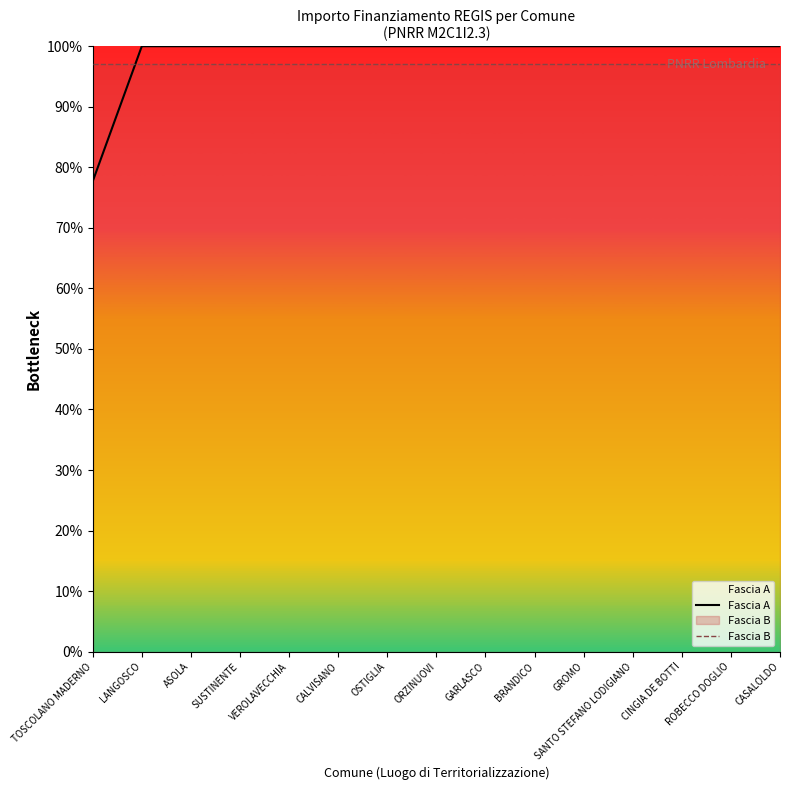

At GROMO, list the series in order from smallest to largest.

Fascia B, Fascia A